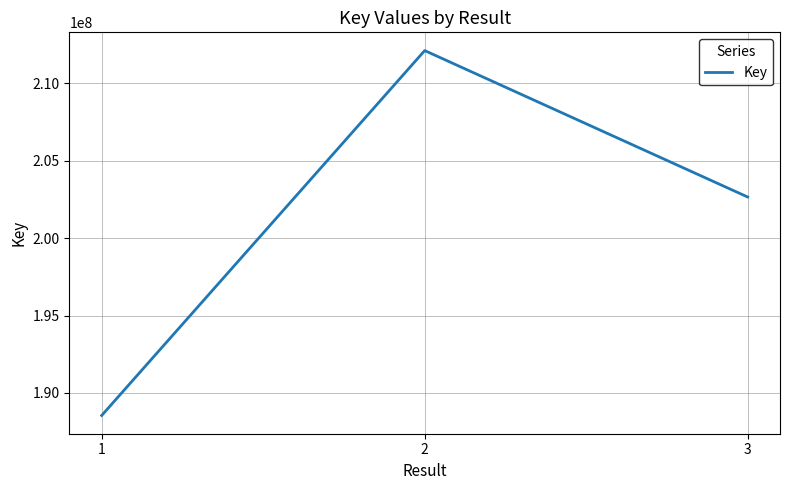

Rank the categories by value from lowest to highest.

1, 3, 2